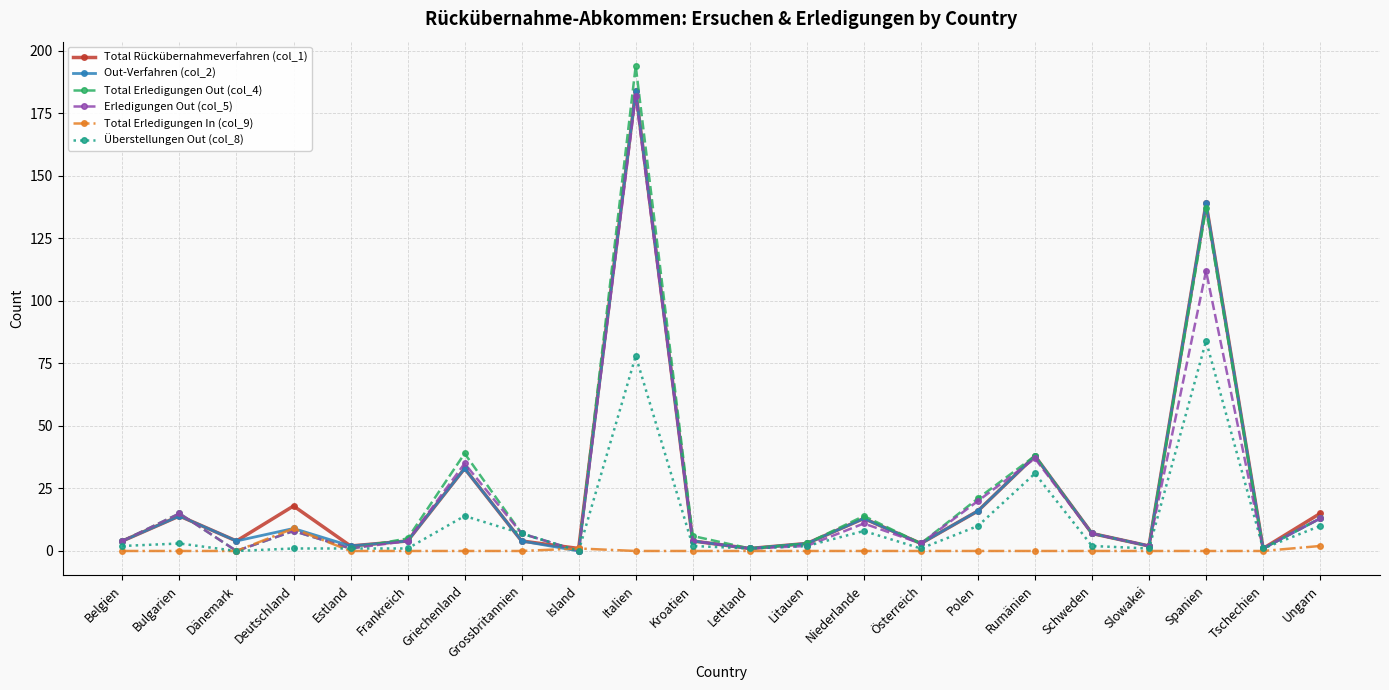

Is the value of Out-Verfahren (col_2) at Deutschland greater than the value of Erledigungen Out (col_5) at Lettland?

Yes